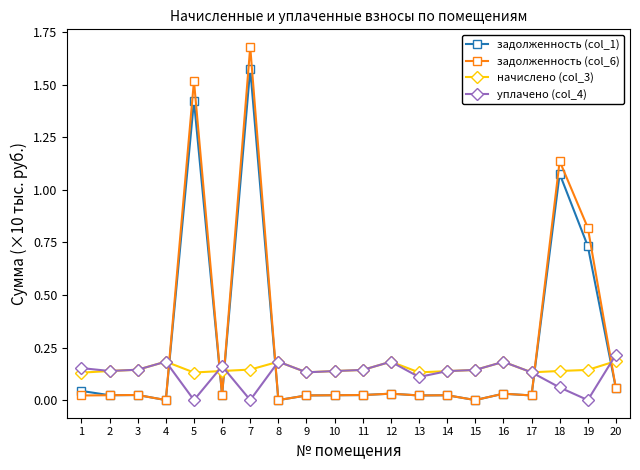

At which category is the sum across all series the highest?

7